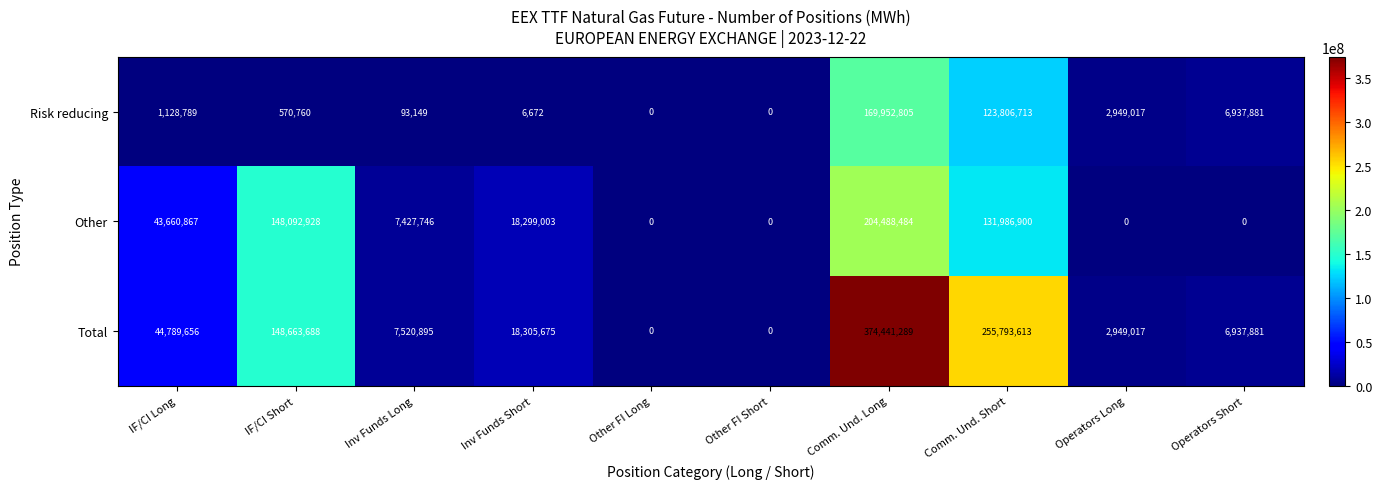

List the series in order of their overall mean, highest first.

Total, Other, Risk reducing